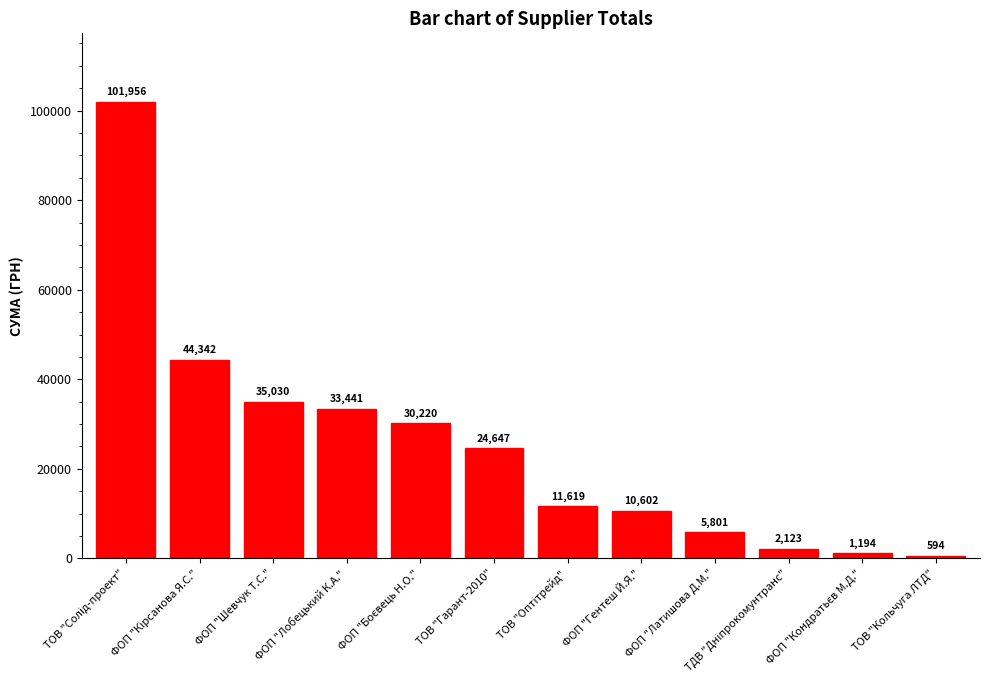

What is the difference between the second highest and second lowest values?

43148.0